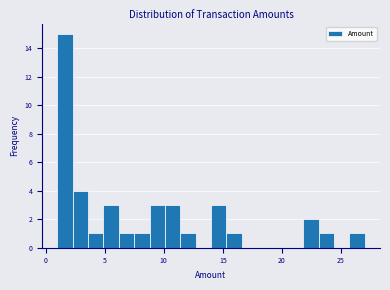

Read against the x-axis, roughly where is the centre of the tallest bar?

1.5